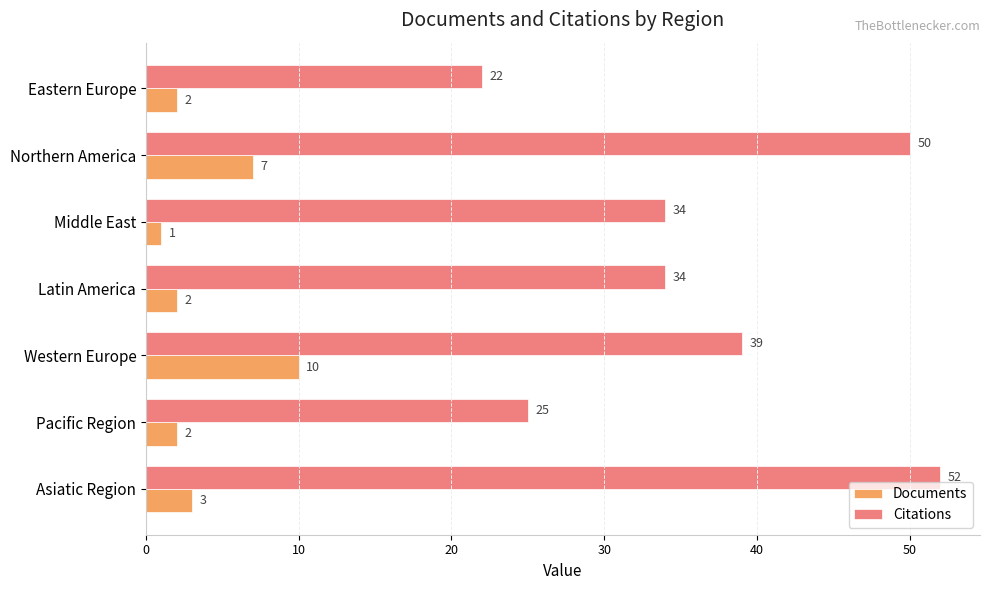

The Documents series shows 1 at Middle East. True or false?

True